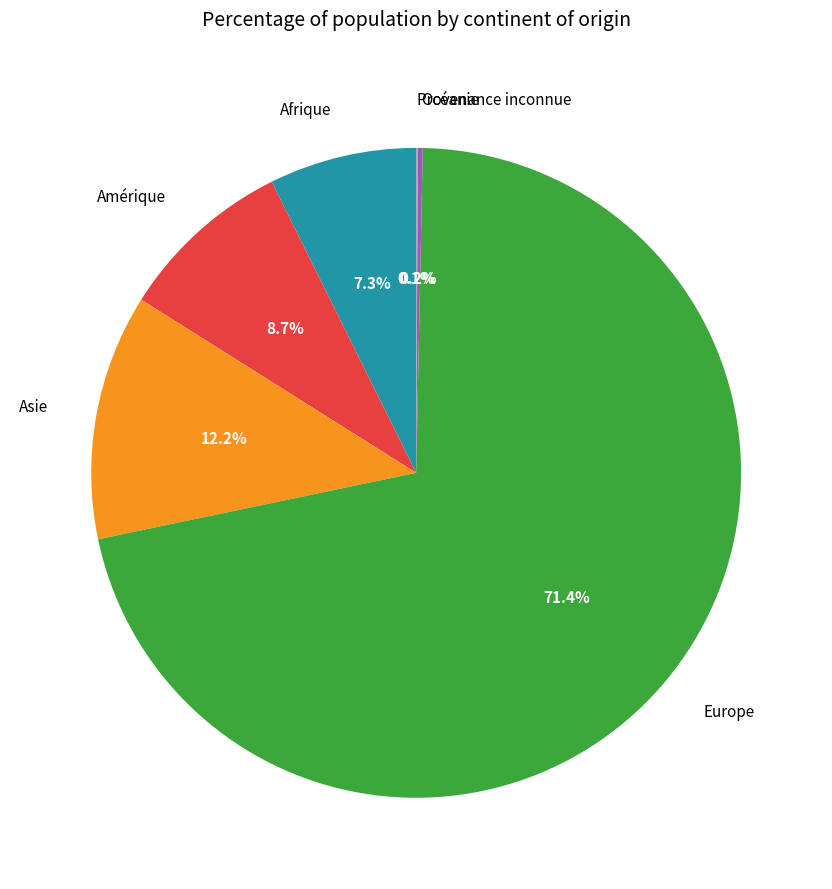

To the nearest percent, what is the average slice percentage?

17%